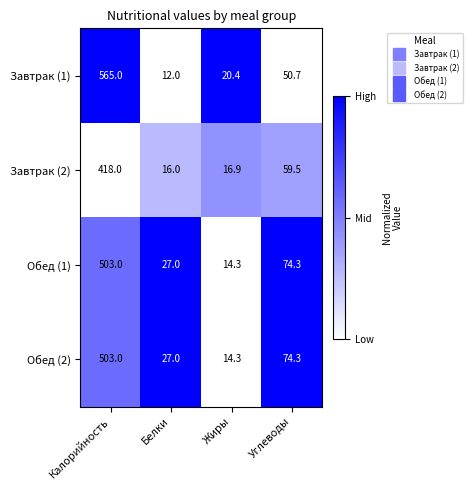

Reading left to right, extract all data points from this chart.

Завтрак (1): 565.0	12.0	20.4	50.7
Завтрак (2): 418.0	16.0	16.9	59.5
Обед (1): 503.0	27.0	14.3	74.3
Обед (2): 503.0	27.0	14.3	74.3